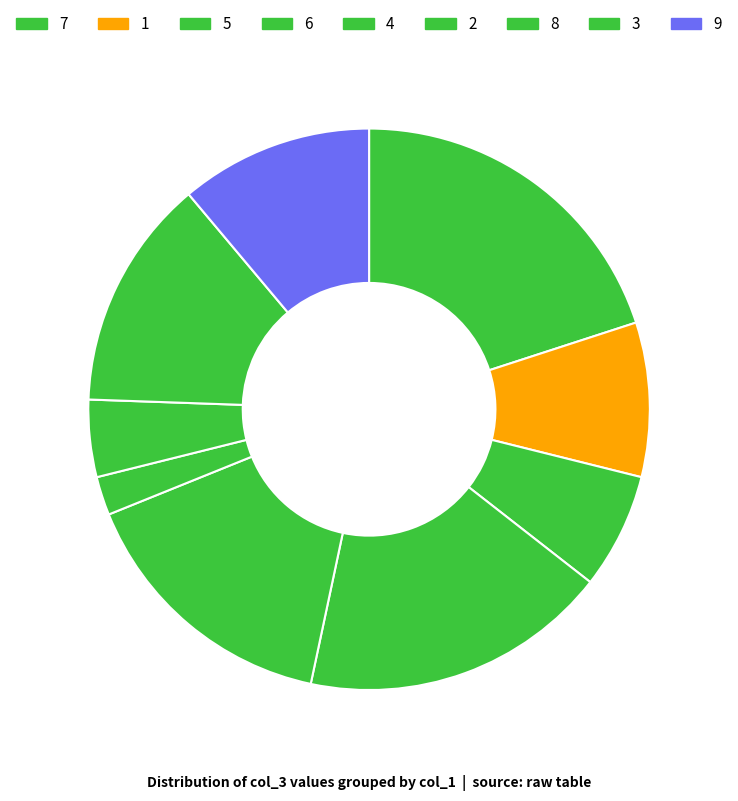

What percentage is the 5 slice, to the nearest percent?

7%